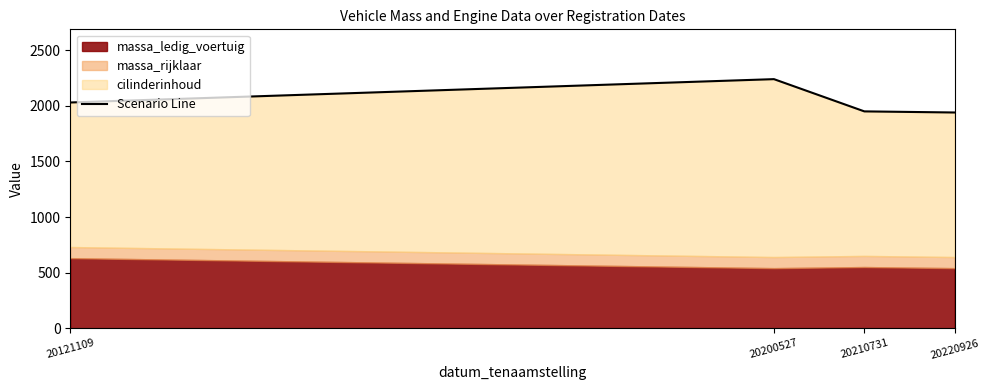

What is the change in value from 20210731 to 20220926?

-10